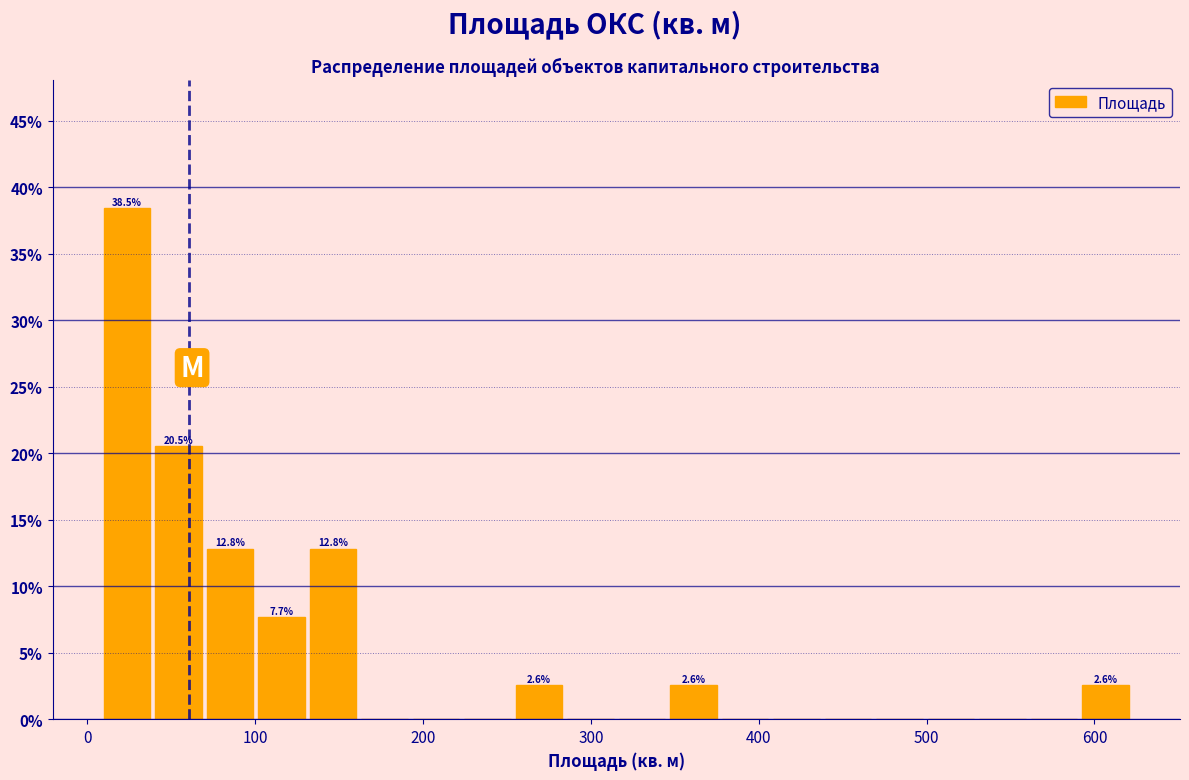

Read against the x-axis, roughly where is the centre of the tallest bar?

20